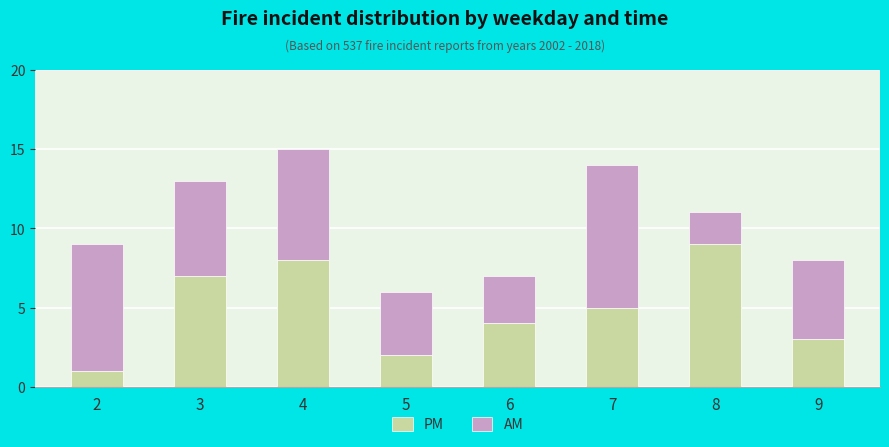

At which category is the sum across all series the highest?

4